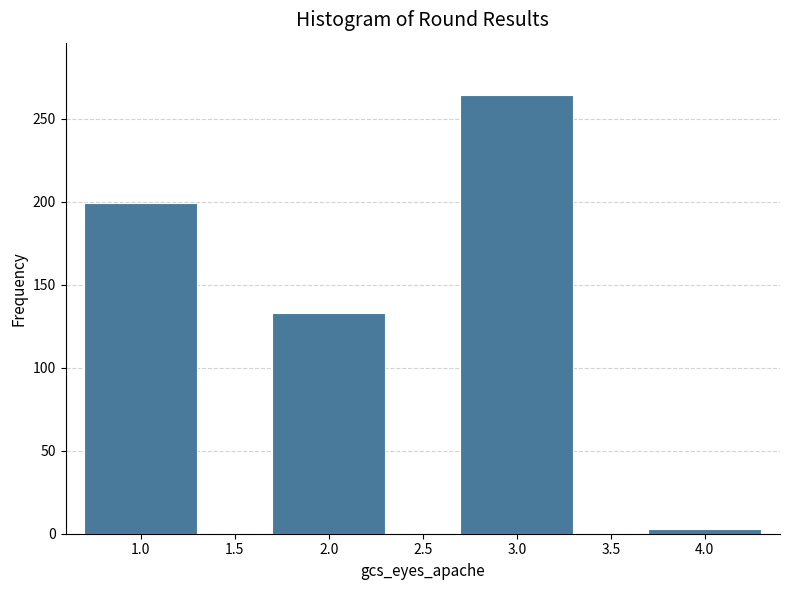

Reading right to left, transcribe all the data shown in this chart.

3	264	133	199